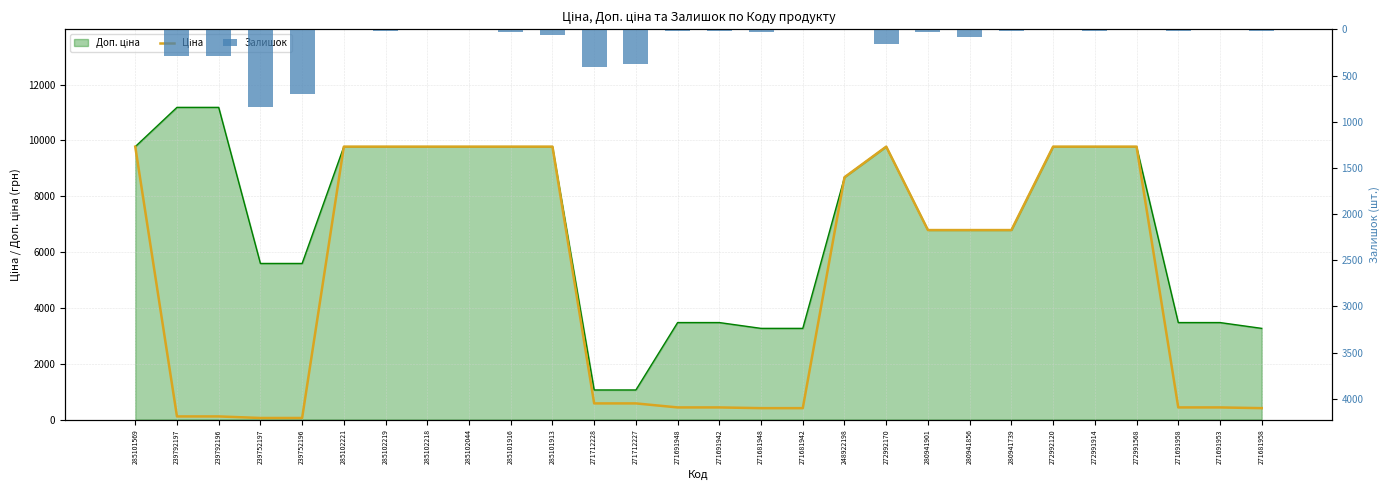

Is it true that Ціна equals 408.2 at 271681942?

True